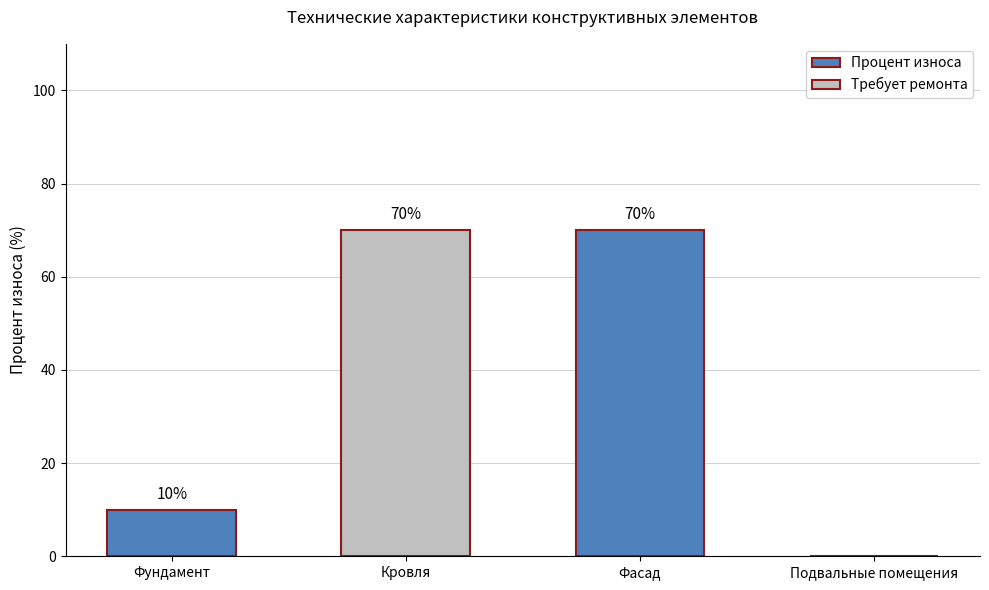

What is the greatest value displayed?

70